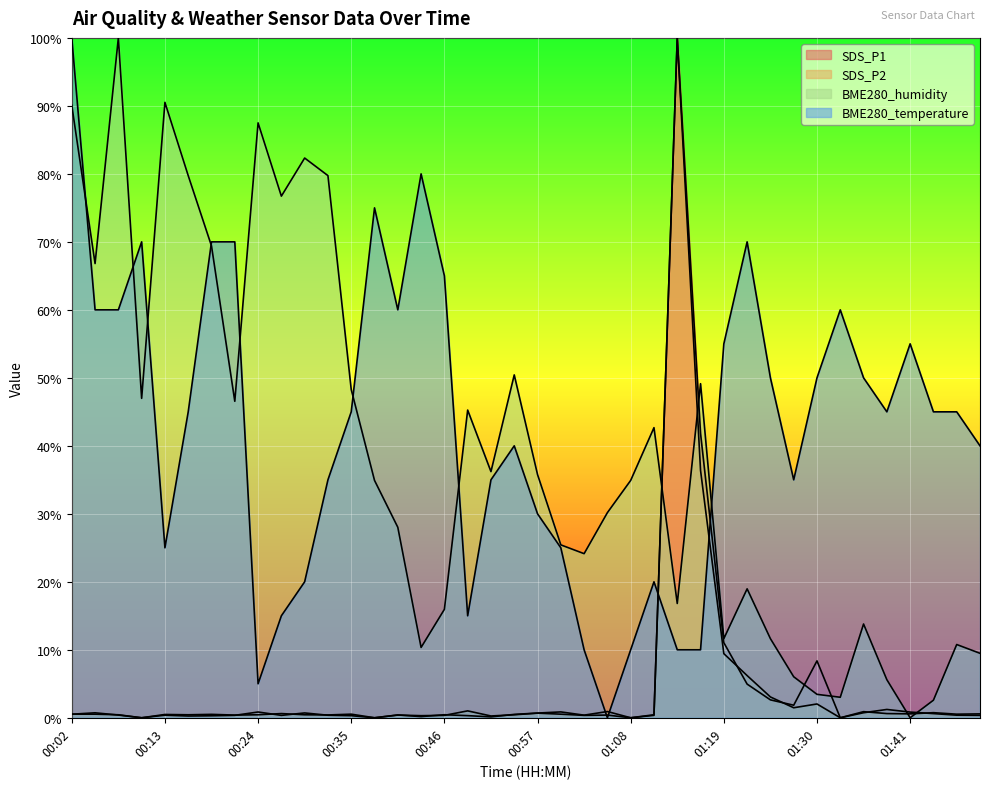

What is the difference between the highest and lowest values at 00:10?

70.0